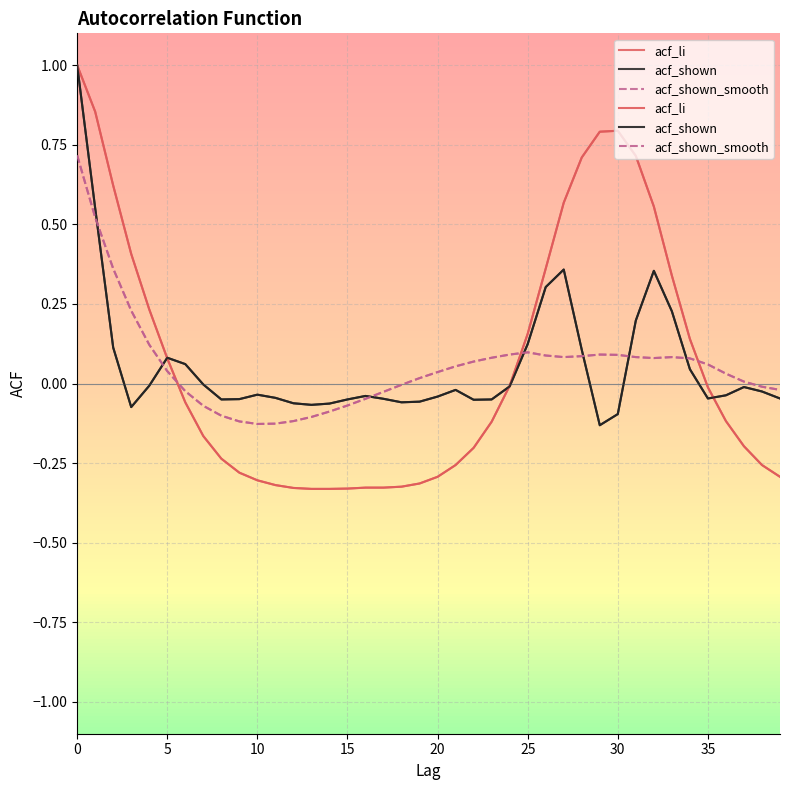

True or false: acf_shown_smooth and acf_li cross at least once.

True